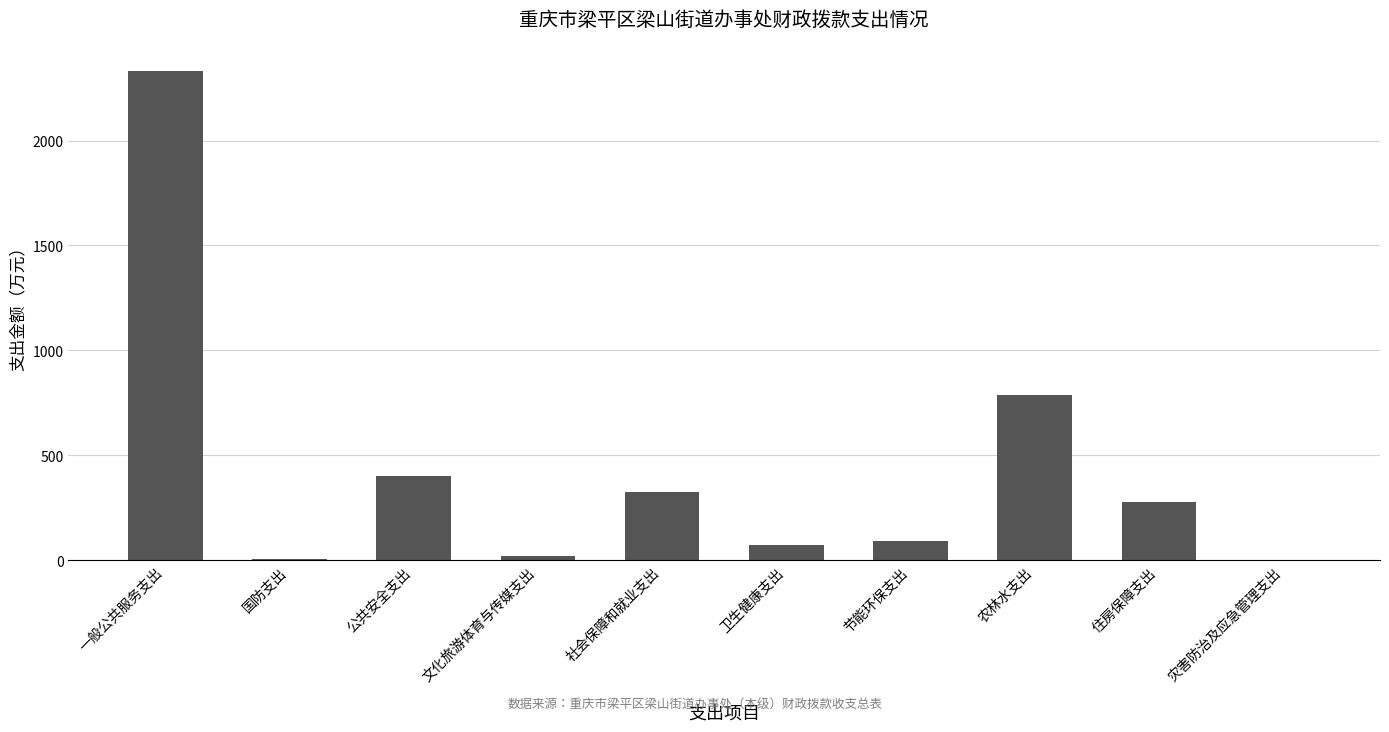

At which label does the data first exceed 279?

一般公共服务支出